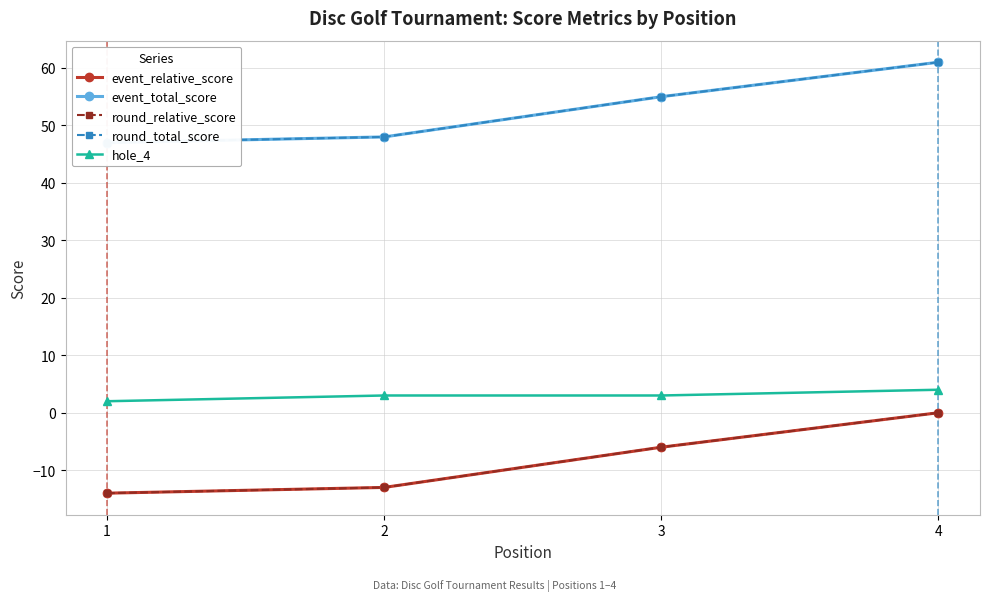

Which label corresponds to the largest value in the chart?

4